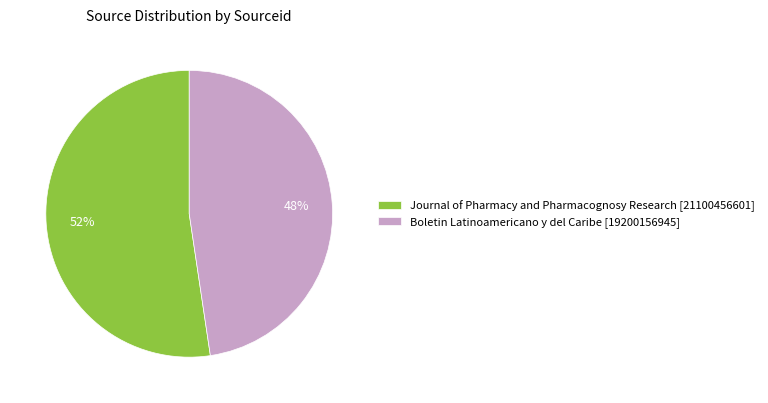

To the nearest percent, what is the average slice percentage?

50%